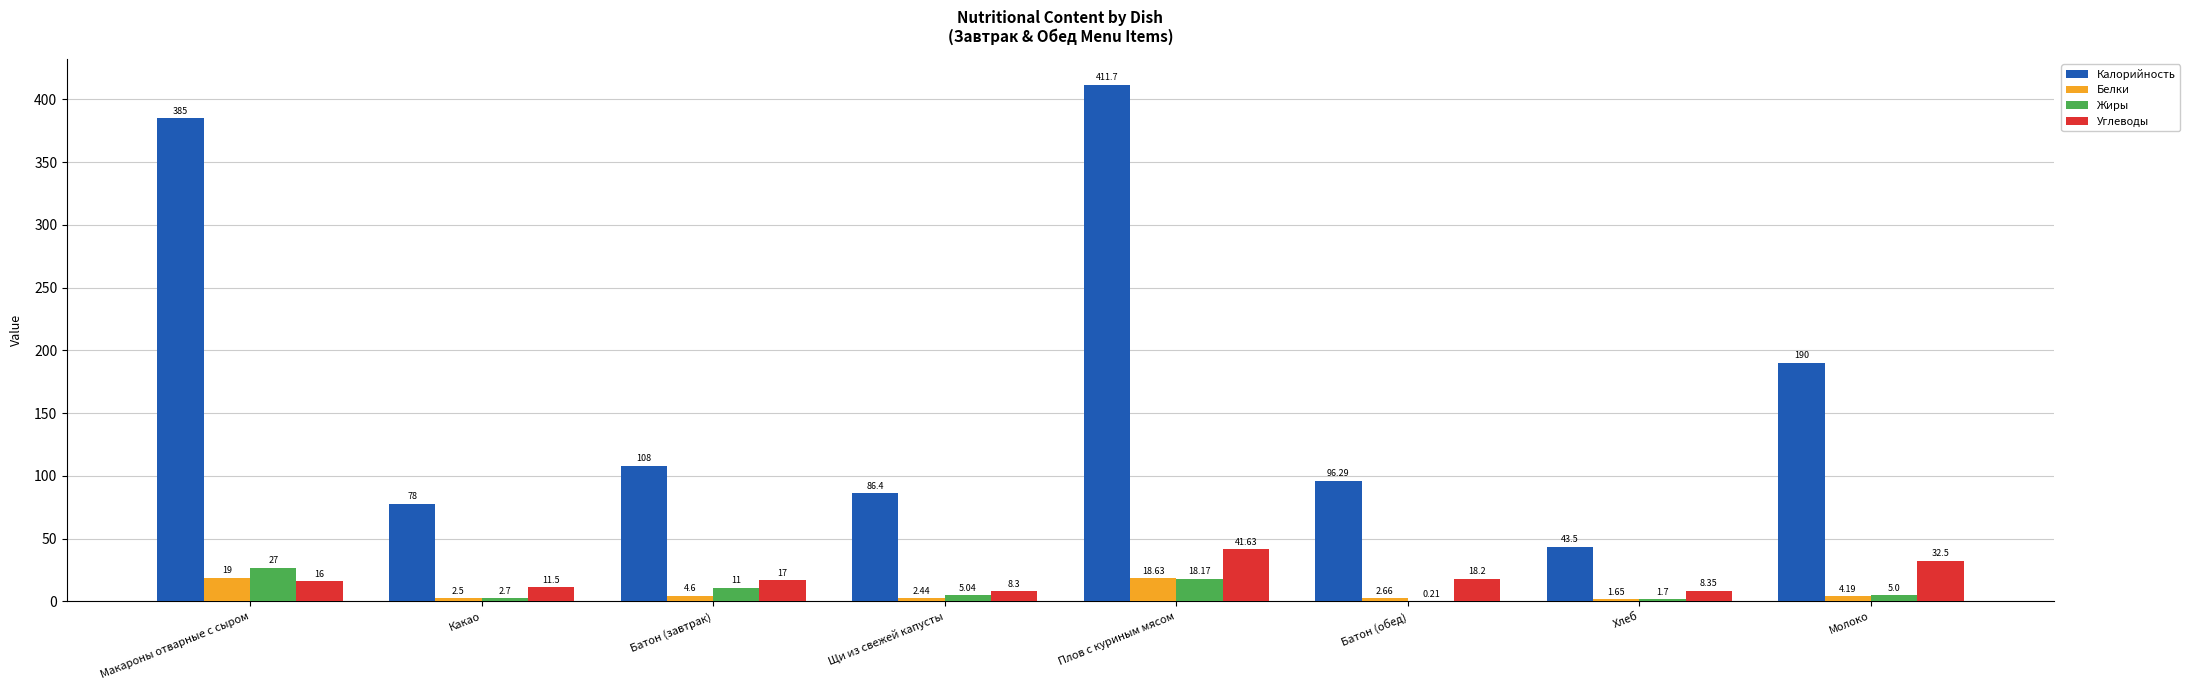

Where is Углеводы nearest to the value 24?

Батон (обед)